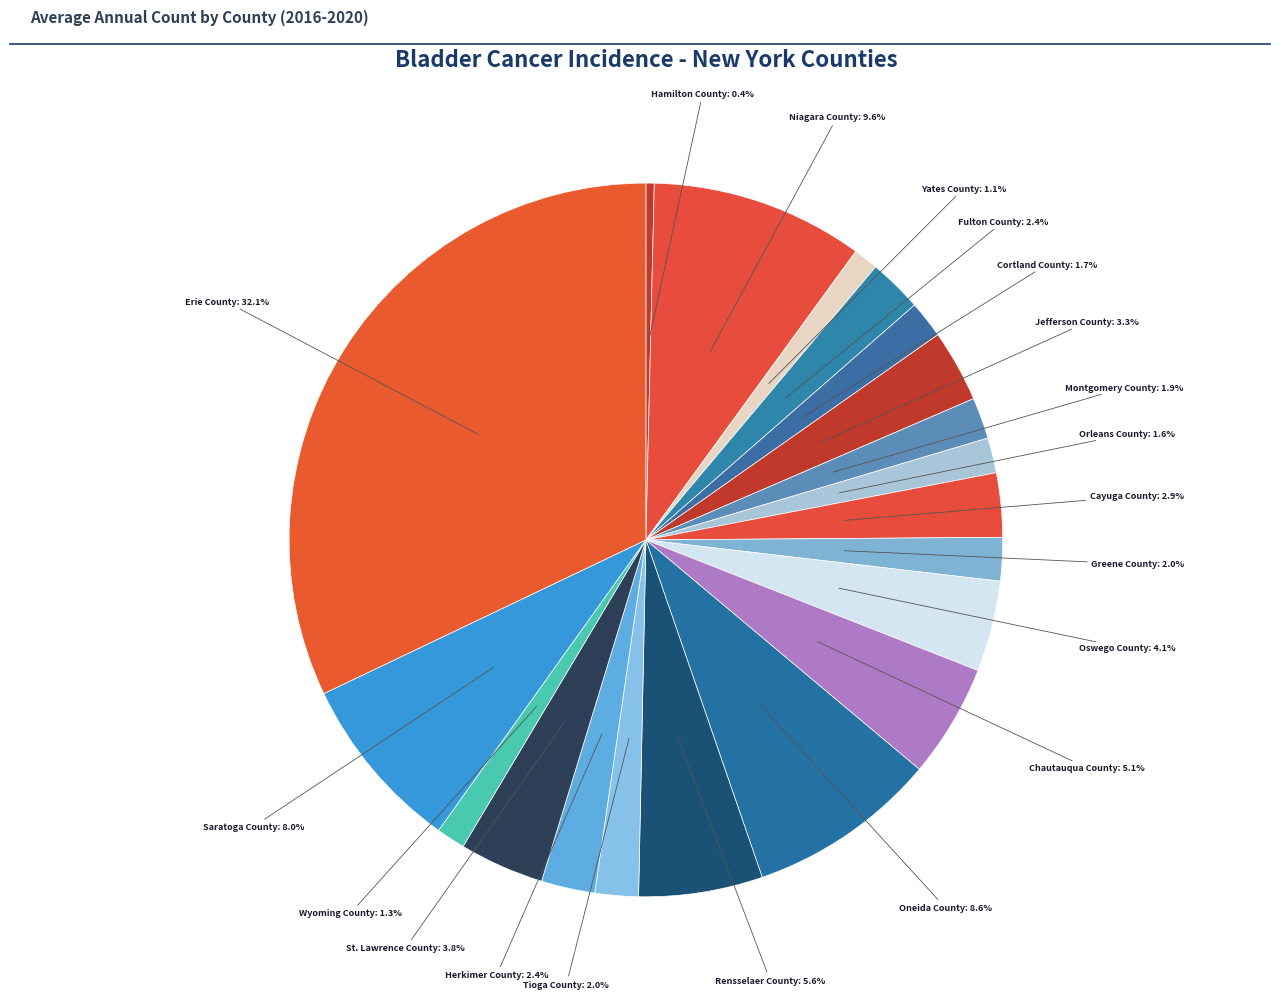

How many slices are in this pie chart?

20